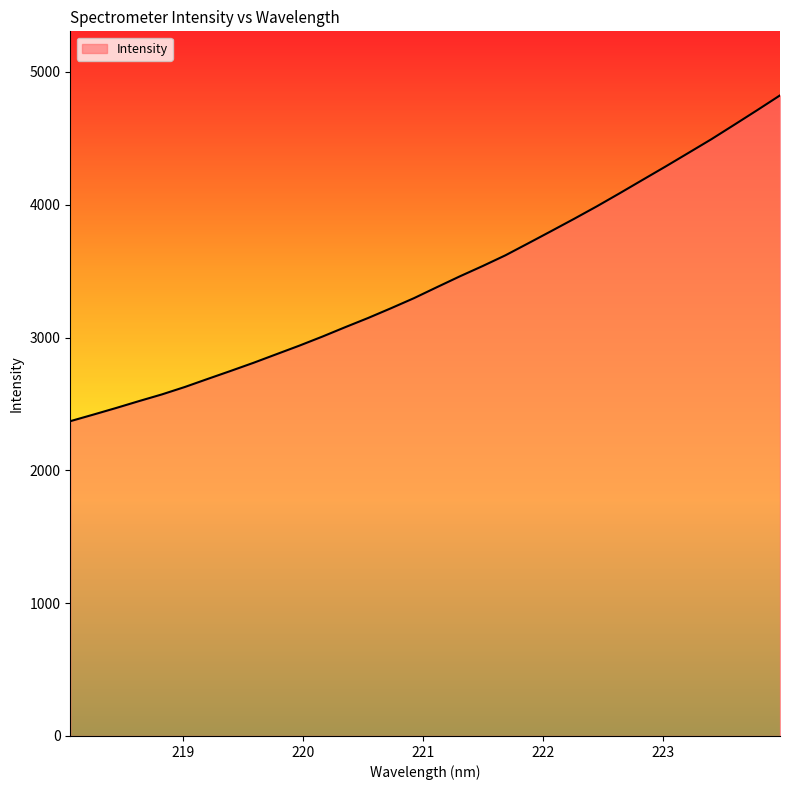

What is the difference between the maximum and minimum values?

2452.9